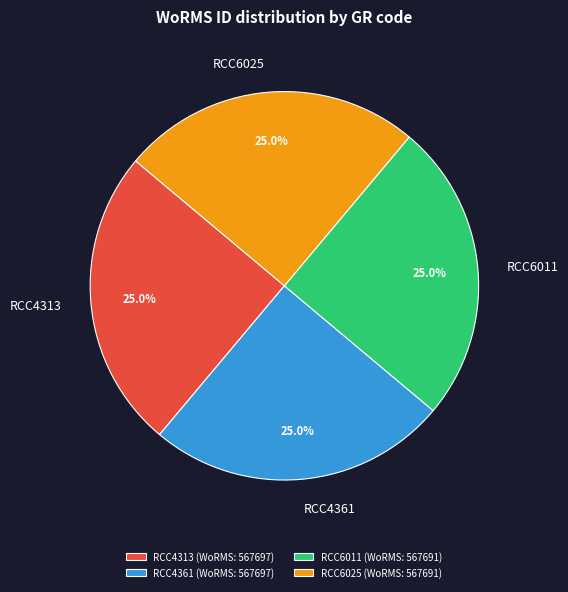

What percentage is the RCC4361 slice, to the nearest percent?

25%